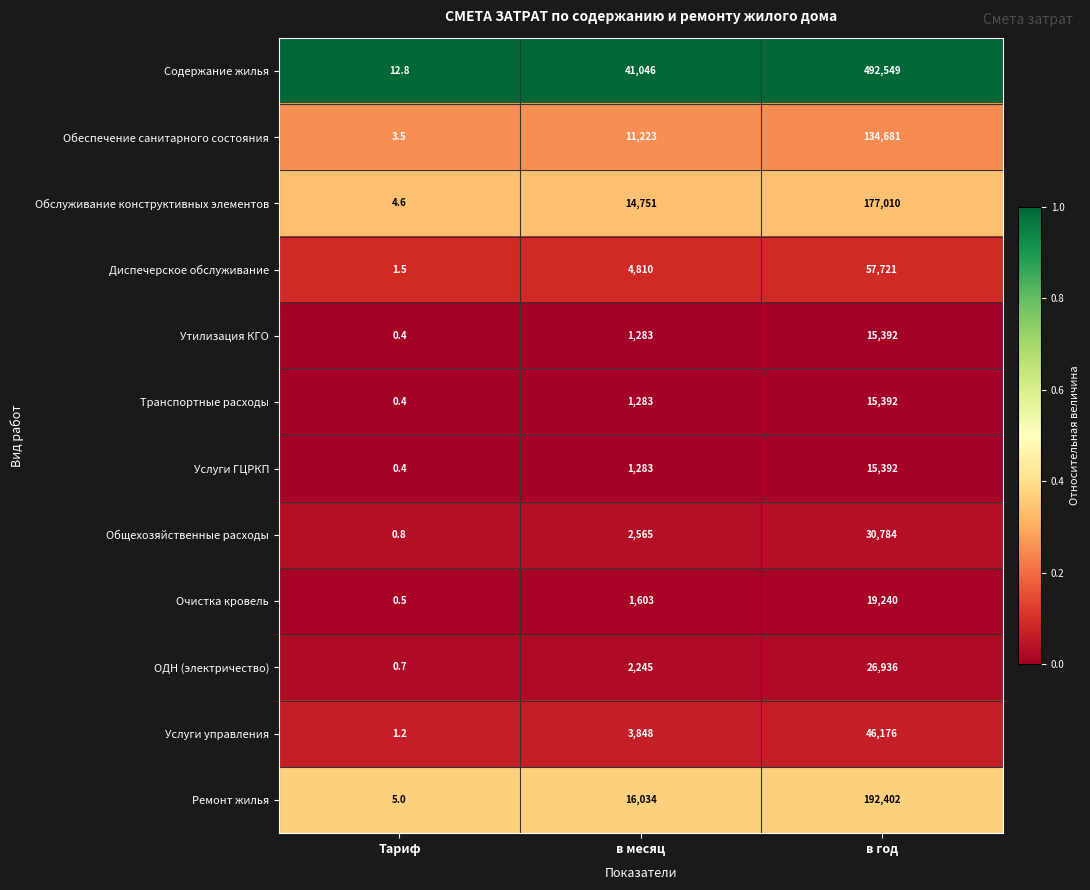

Is it true that ОДН (электричество) equals 26936.0 at в год?

True